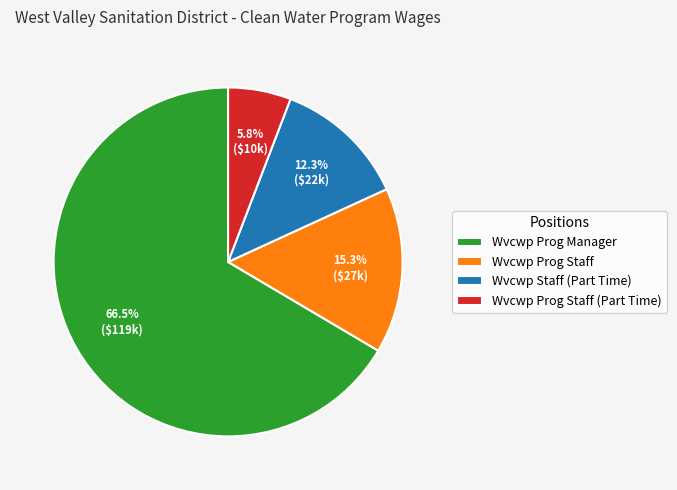

To the nearest percent, what is the average slice percentage?

25%